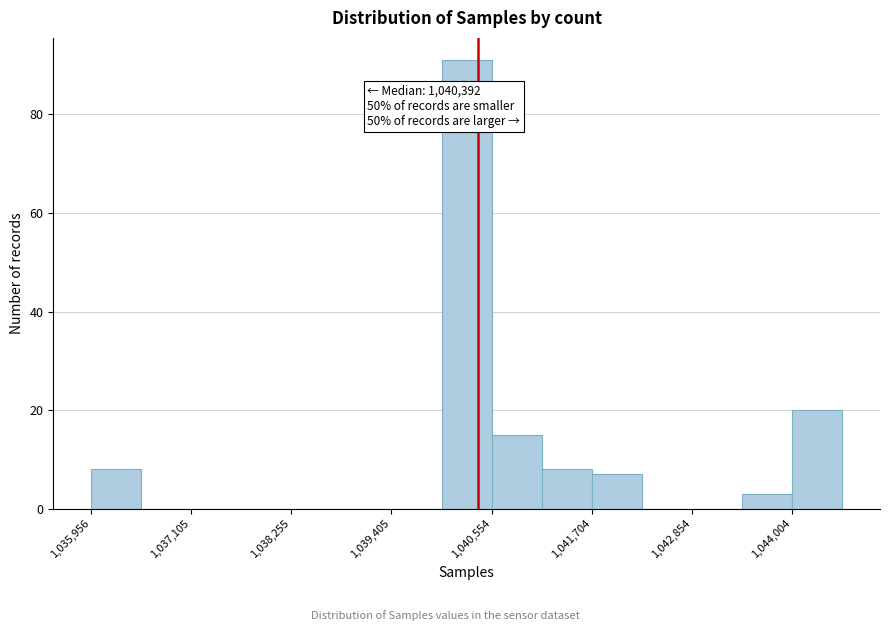

Read against the x-axis, roughly where is the centre of the tallest bar?

1040200